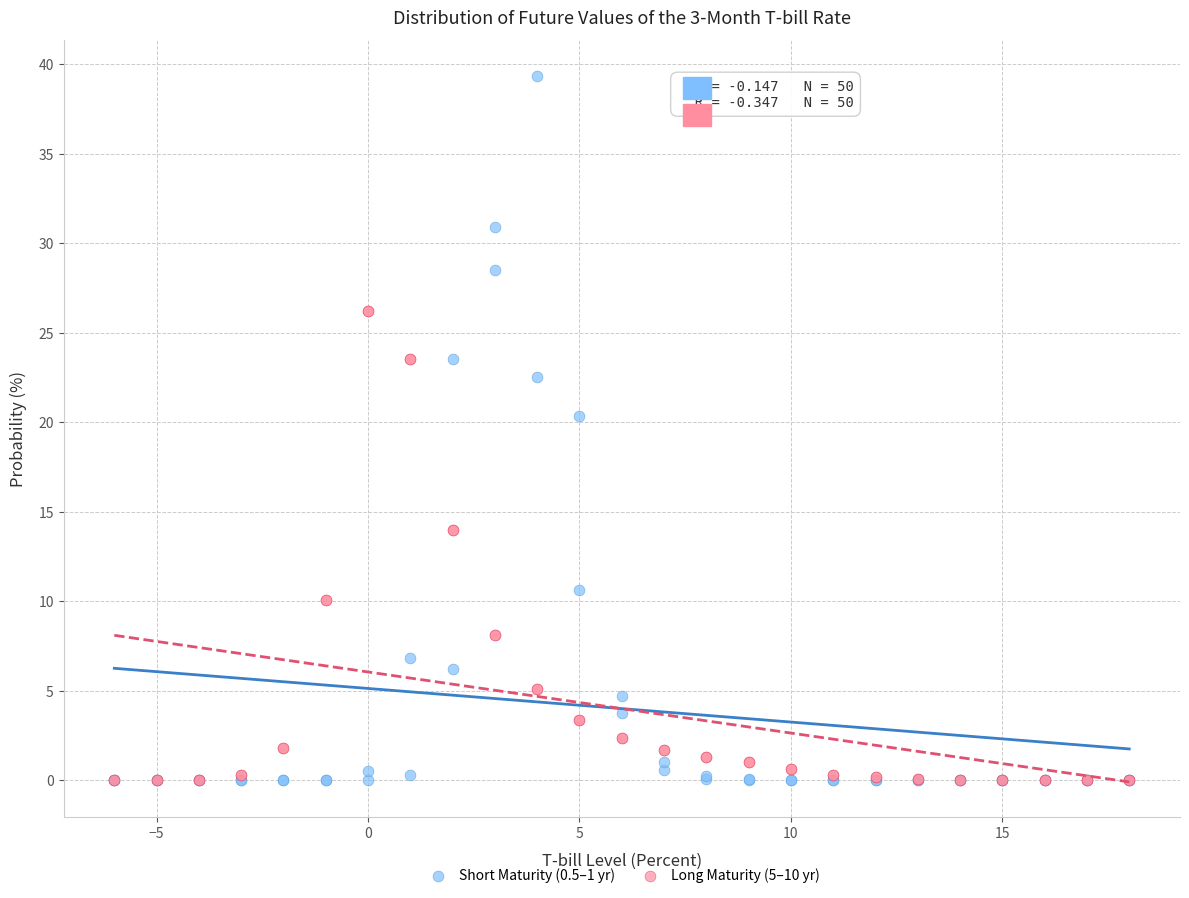

What are all the series names shown in the legend?

Short Maturity (0.5–1 yr), Long Maturity (5–10 yr)